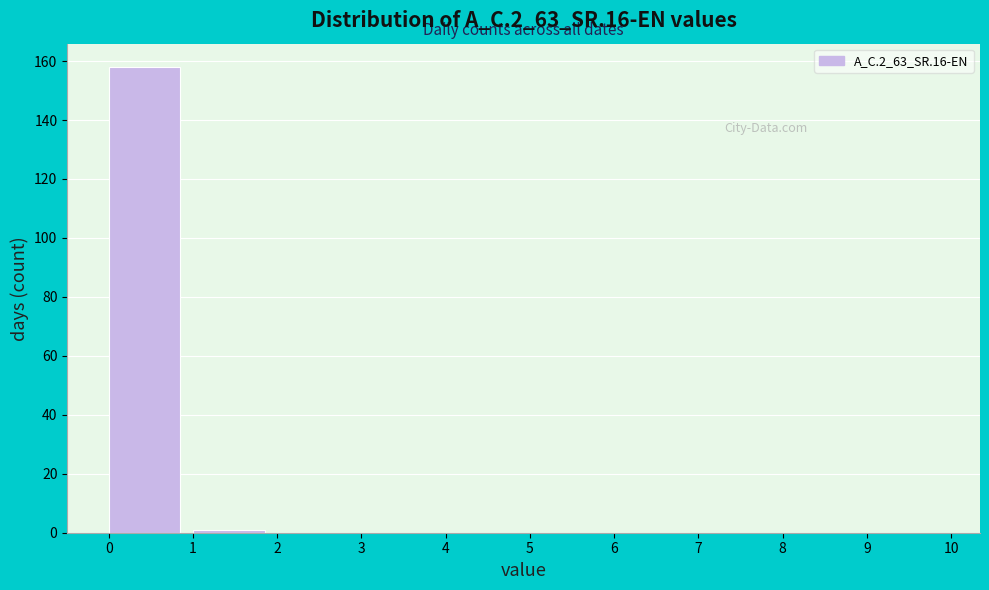

Reading left to right, list every bar in this chart as the range it spans on the x-axis followed by its height. The values are not printed on the chart, so give them approximately, as read against the axis.

0 to 1: 158
1 to 2: under 2
2 to 3: 0
3 to 4: 0
4 to 5: 0
5 to 6: 0
6 to 7: 0
7 to 8: 0
8 to 9: 0
9 to 10: 0